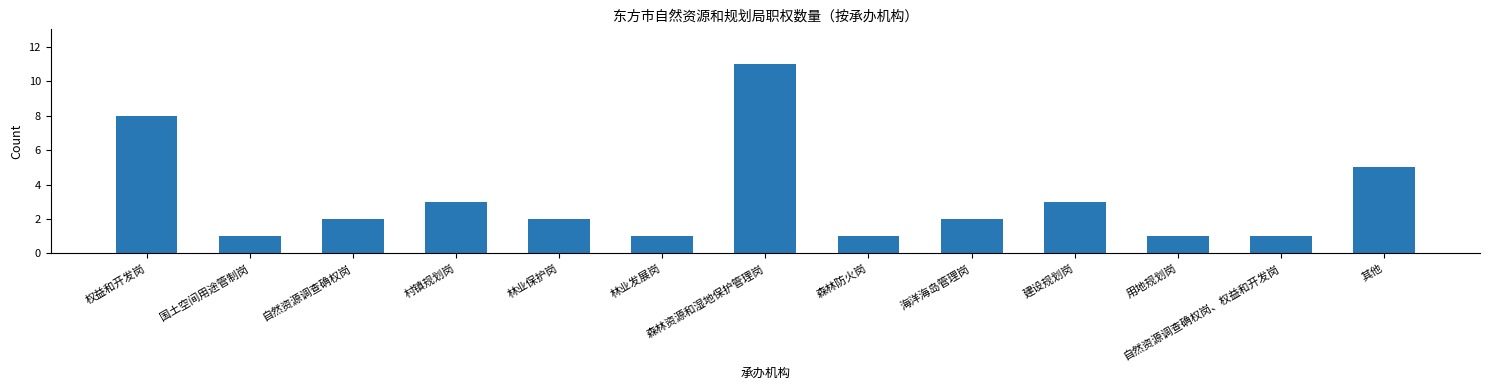

What is the change in value from 森林资源和湿地保护管理岗 to 自然资源调查确权岗、权益和开发岗?

-10